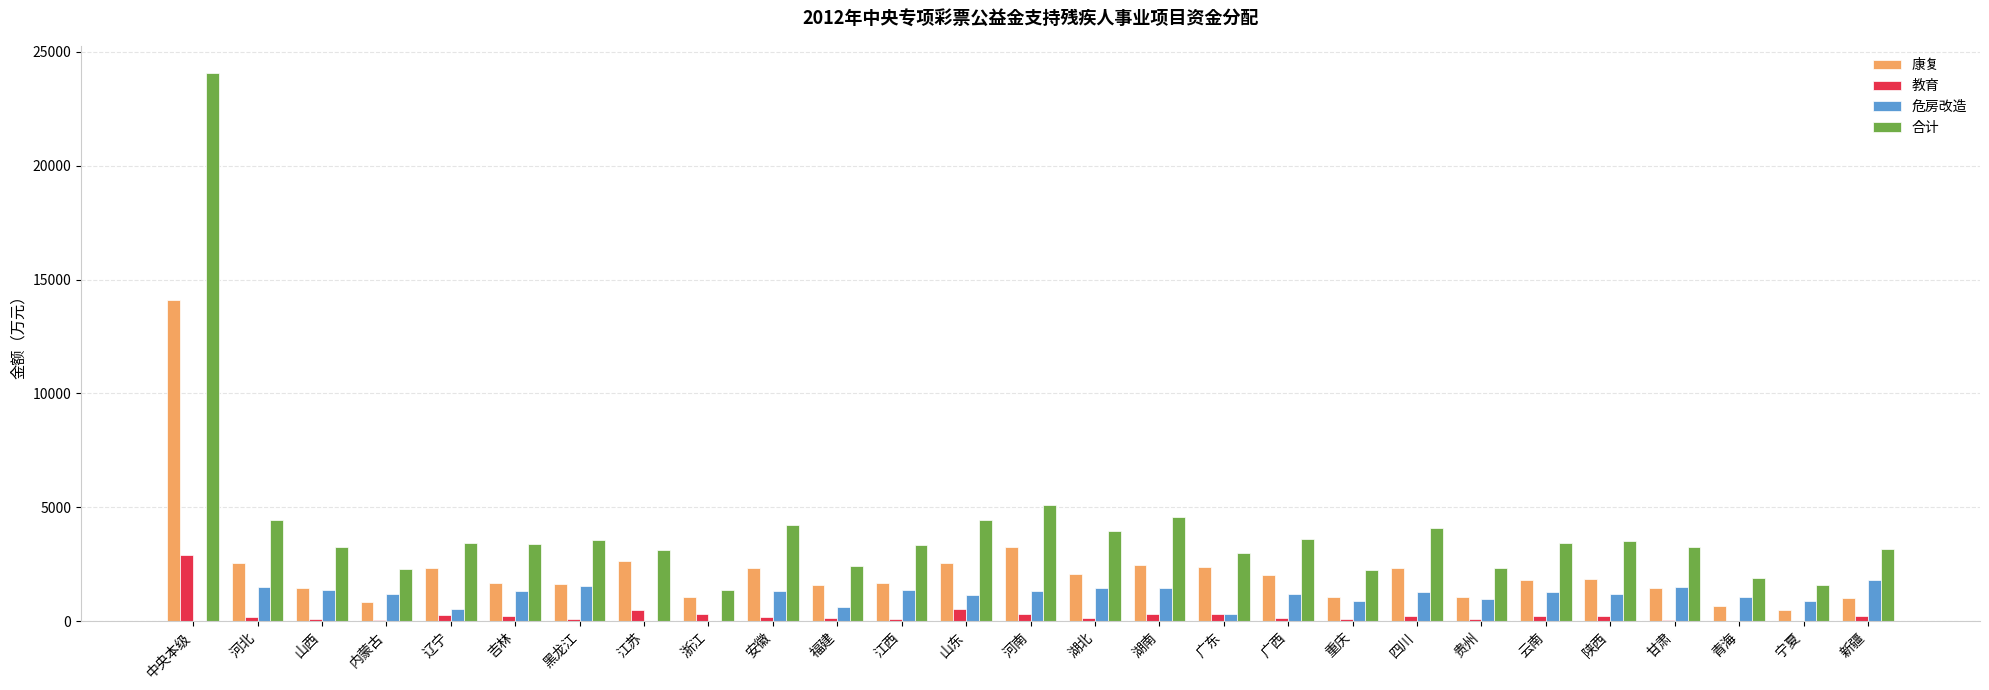

What is the sum of all 合计 values?

109166